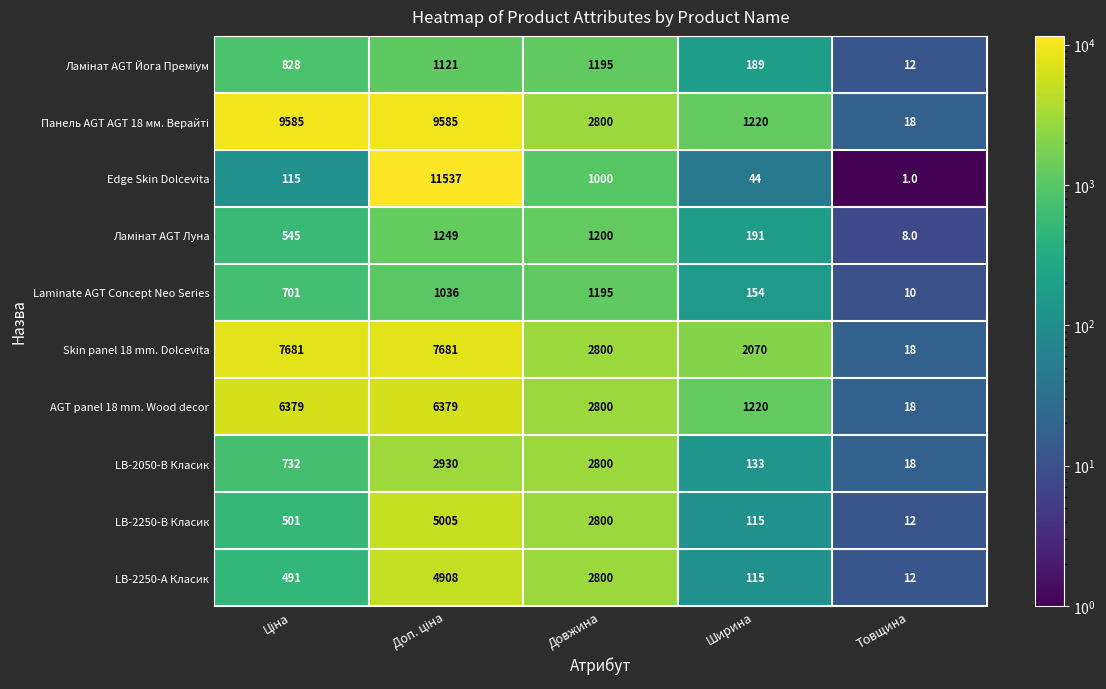

At which label is LB-2250-А Класик closest to 2460?

Довжина